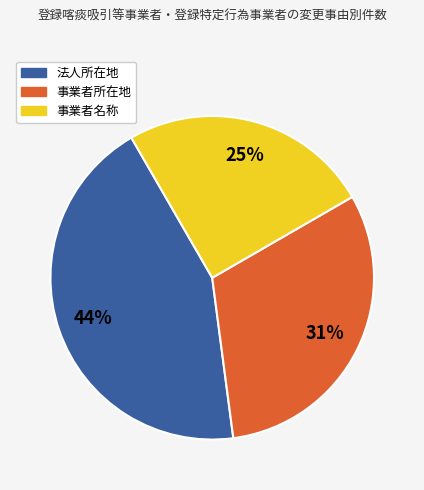

To the nearest percent, what portion does 事業者所在地 represent?

31%